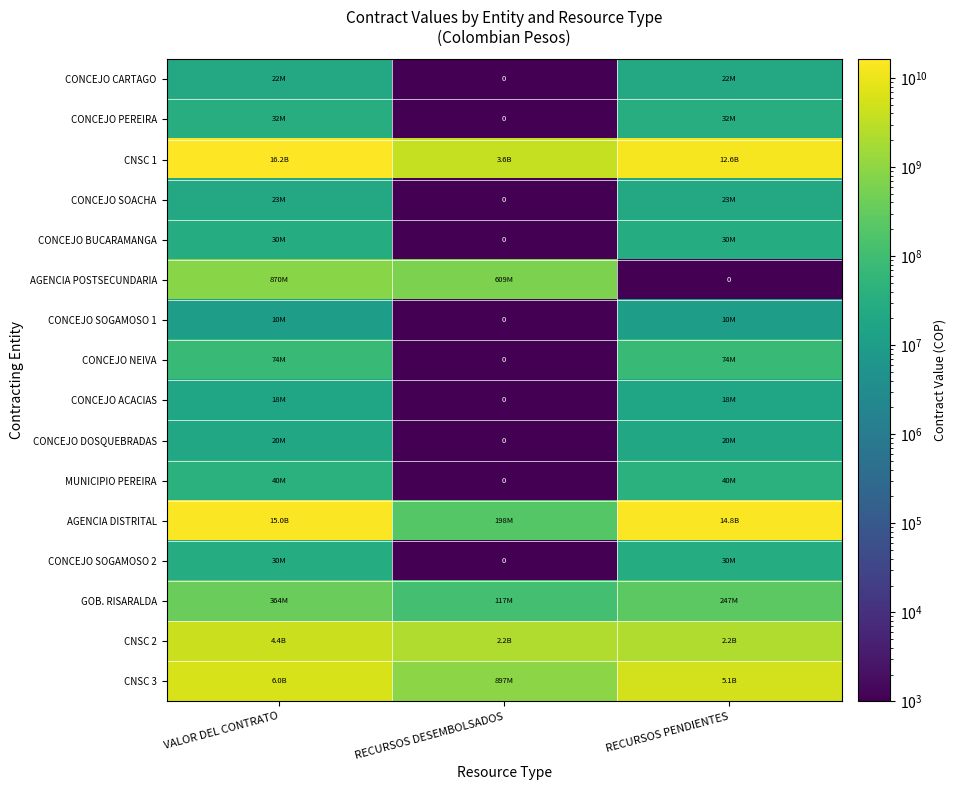

What is the difference between the maximum and minimum values in the CONCEJO SOACHA series?

22999000